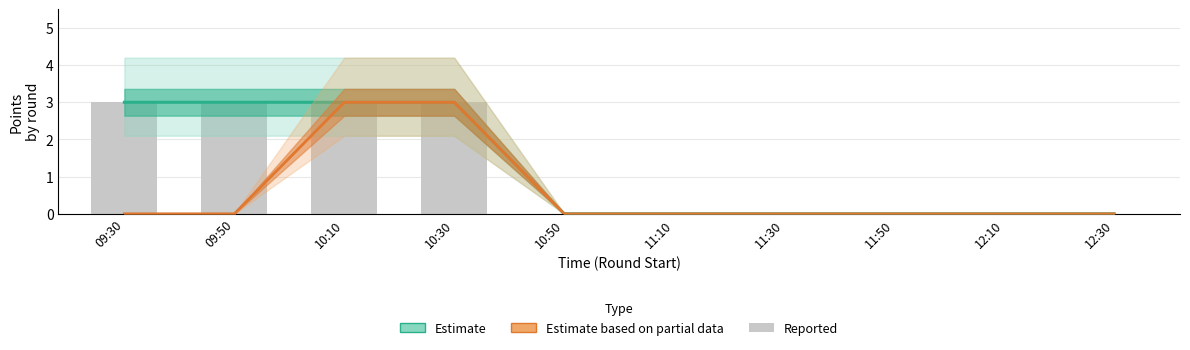

Reading left to right, what are all the values shown in this chart?

Estimate: 09:30=3	09:50=3	10:10=3	10:30=3	10:50=0	11:10=0	11:30=0	11:50=0	12:10=0	12:30=0
Estimate based on partial data: 09:30=0	09:50=0	10:10=3	10:30=3	10:50=0	11:10=0	11:30=0	11:50=0	12:10=0	12:30=0